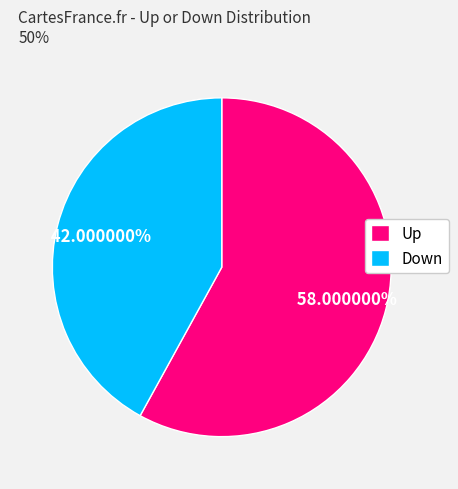

How many segments does this pie chart have?

2